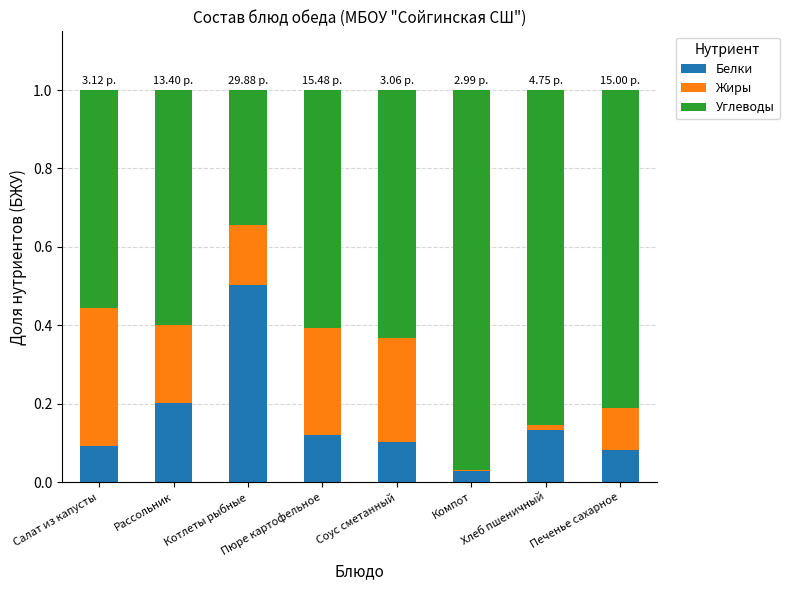

Are the bars grouped side by side (vs. stacked)?

No